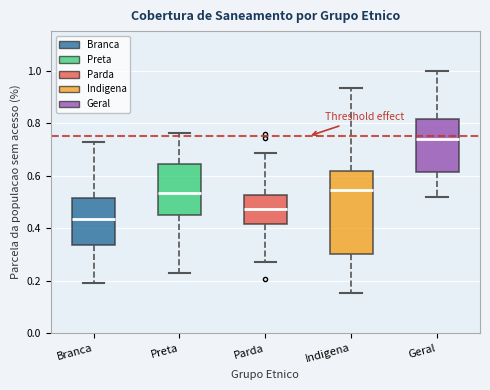

Which box has the highest median line?

Geral